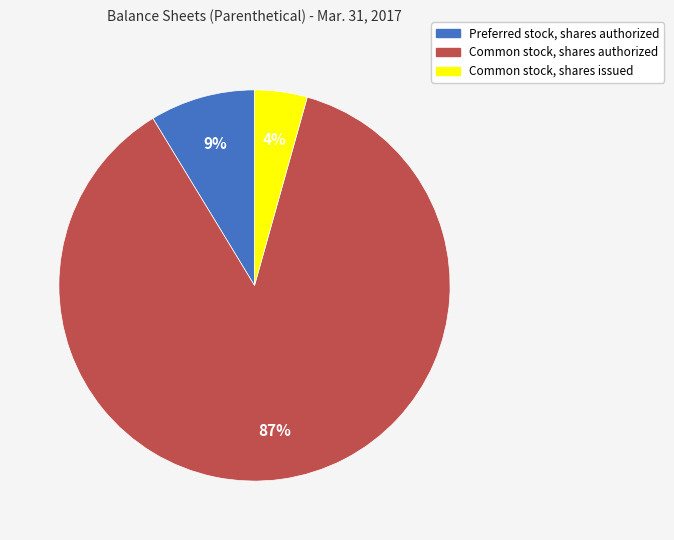

Do Common stock, shares authorized and Common stock, shares issued together represent more than half of the pie?

Yes